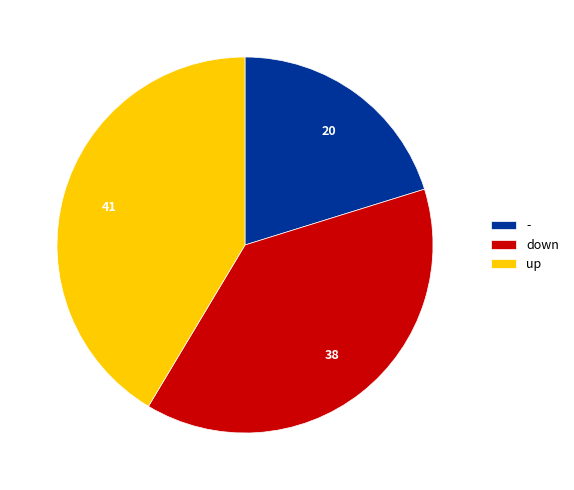

Count the number of slices in the pie.

3